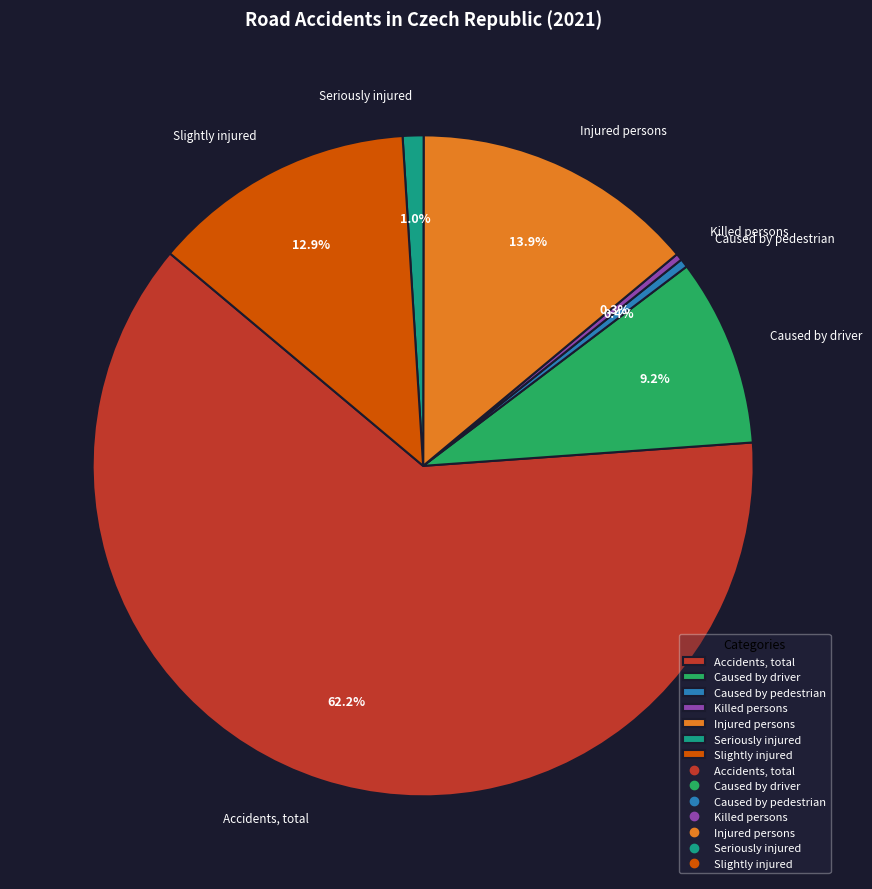

Which category accounts for the majority?

Accidents, total